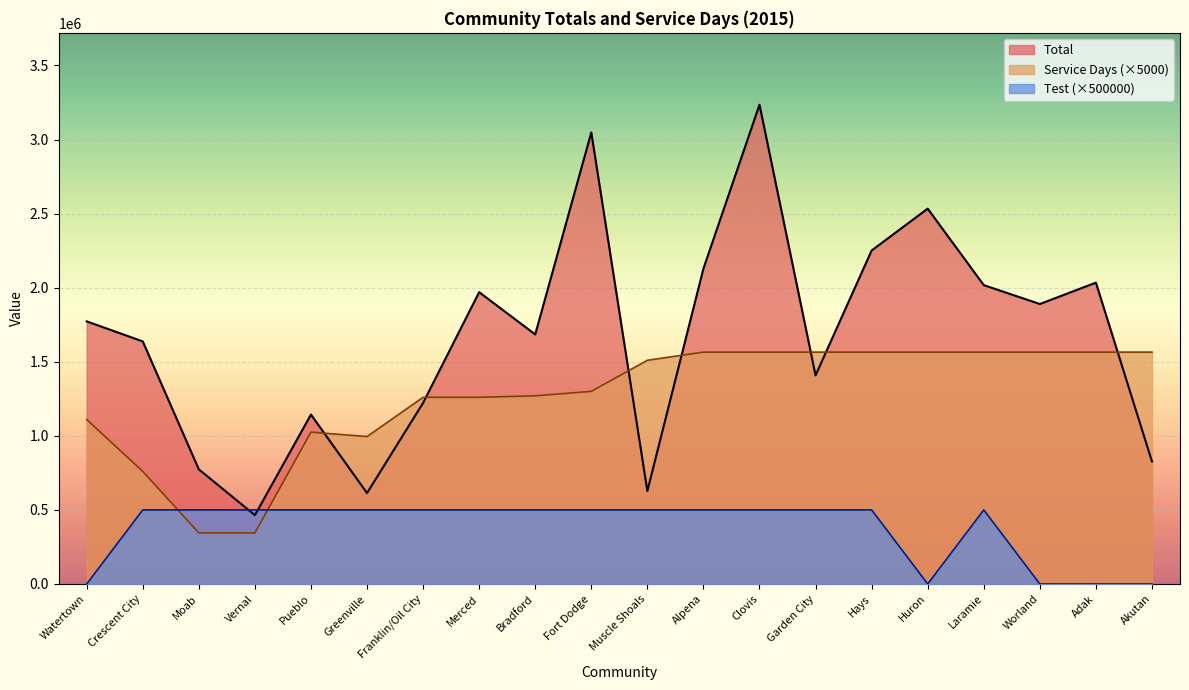

How many data points in Total are less than 1772555?

10